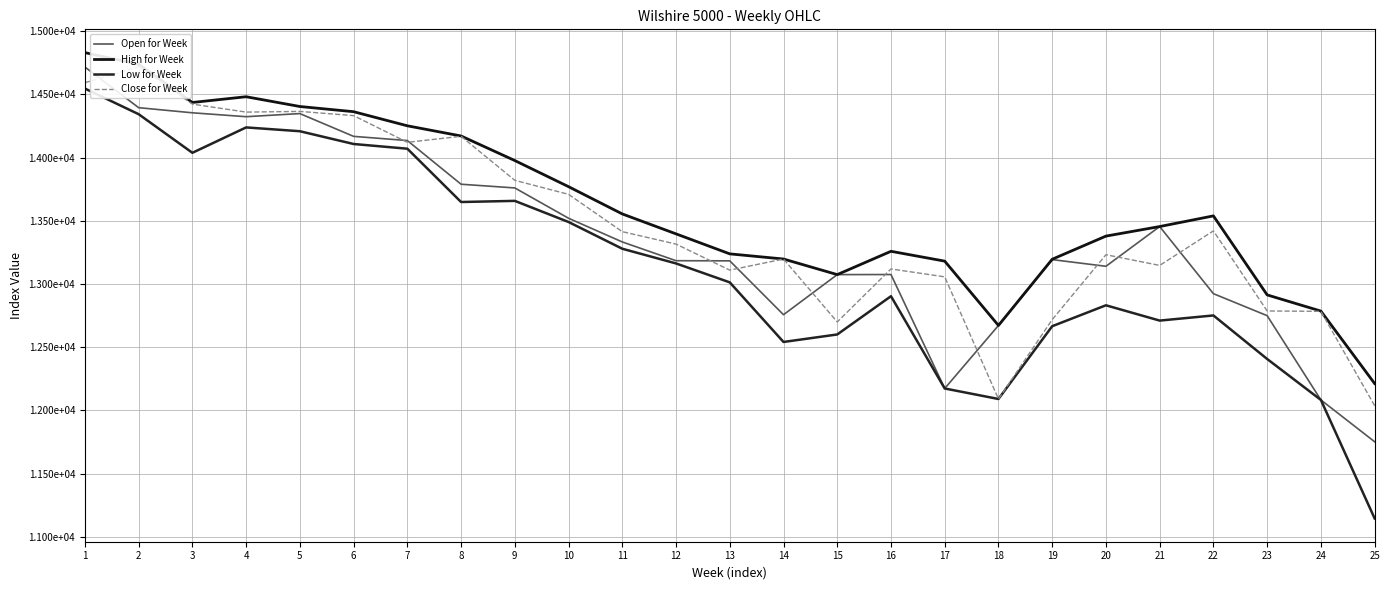

Which series has the widest spread of values?

Low for Week